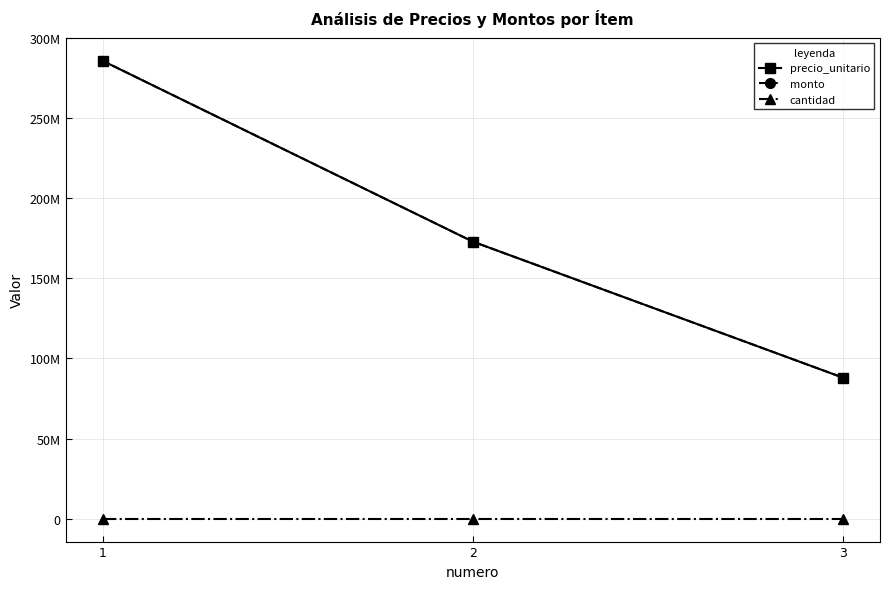

Rank the categories by cantidad value from highest to lowest.

1, 2, 3